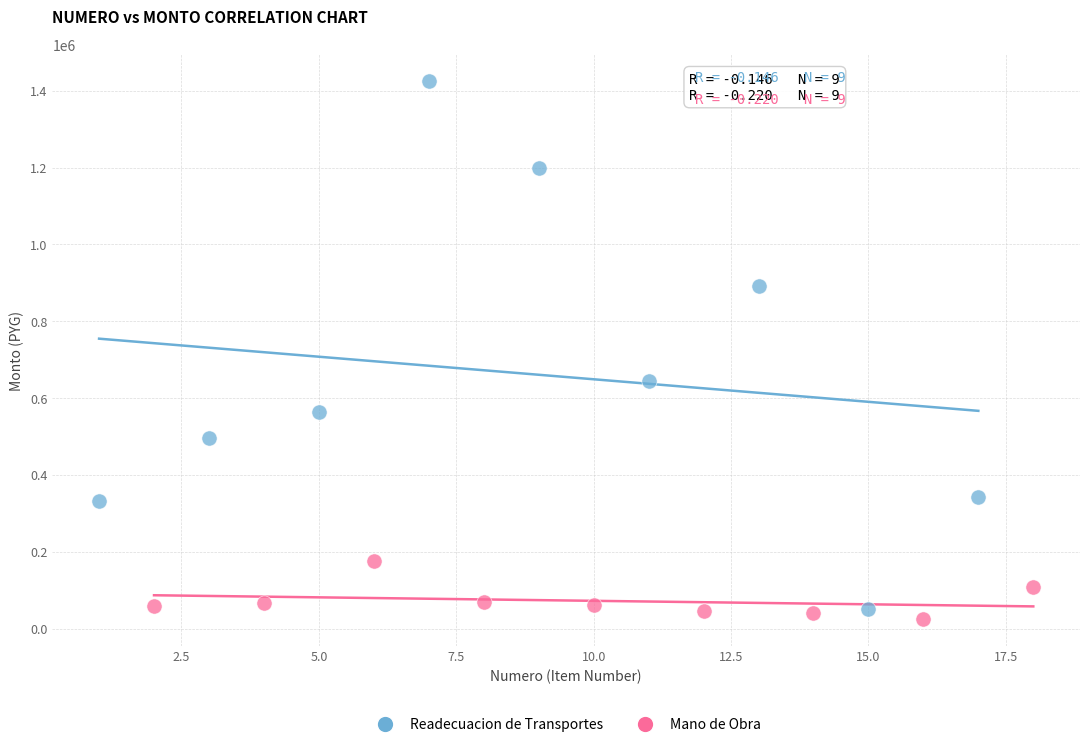

Which series contains the highest Y value?

Readecuacion de Transportes